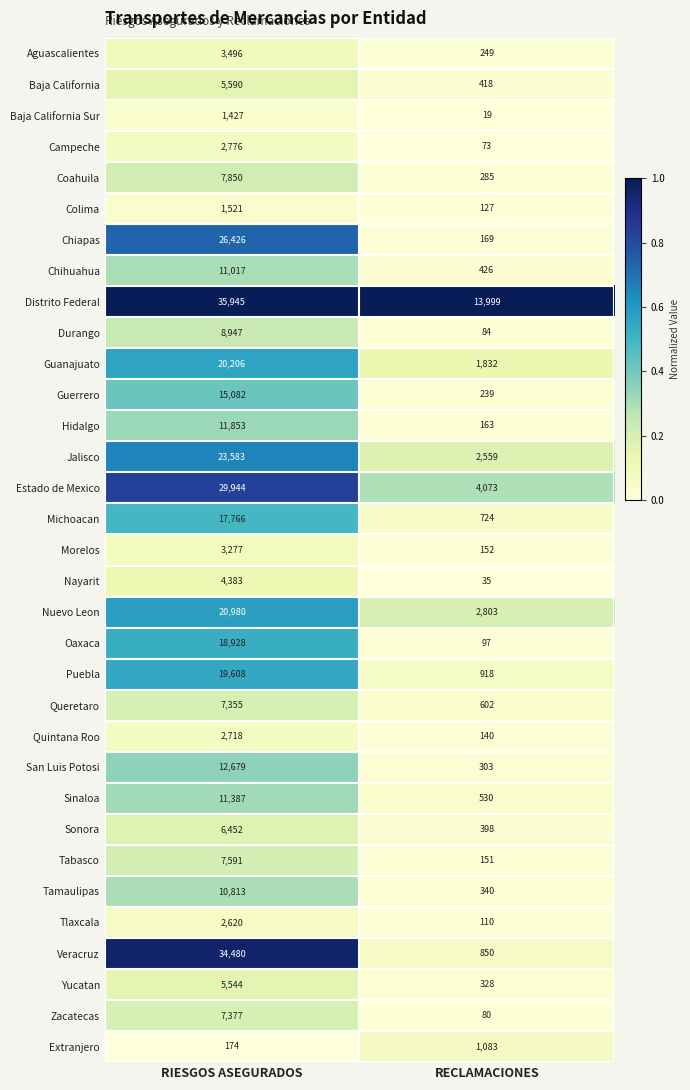

What is the smallest value displayed?

19